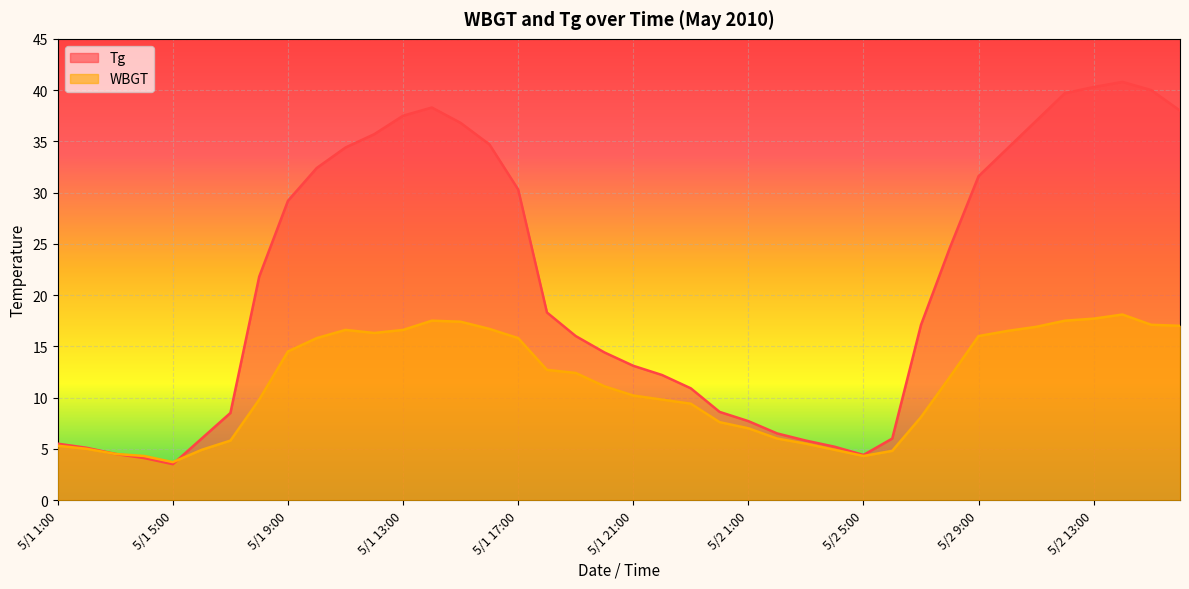

True or false: Tg and WBGT cross at least once.

True